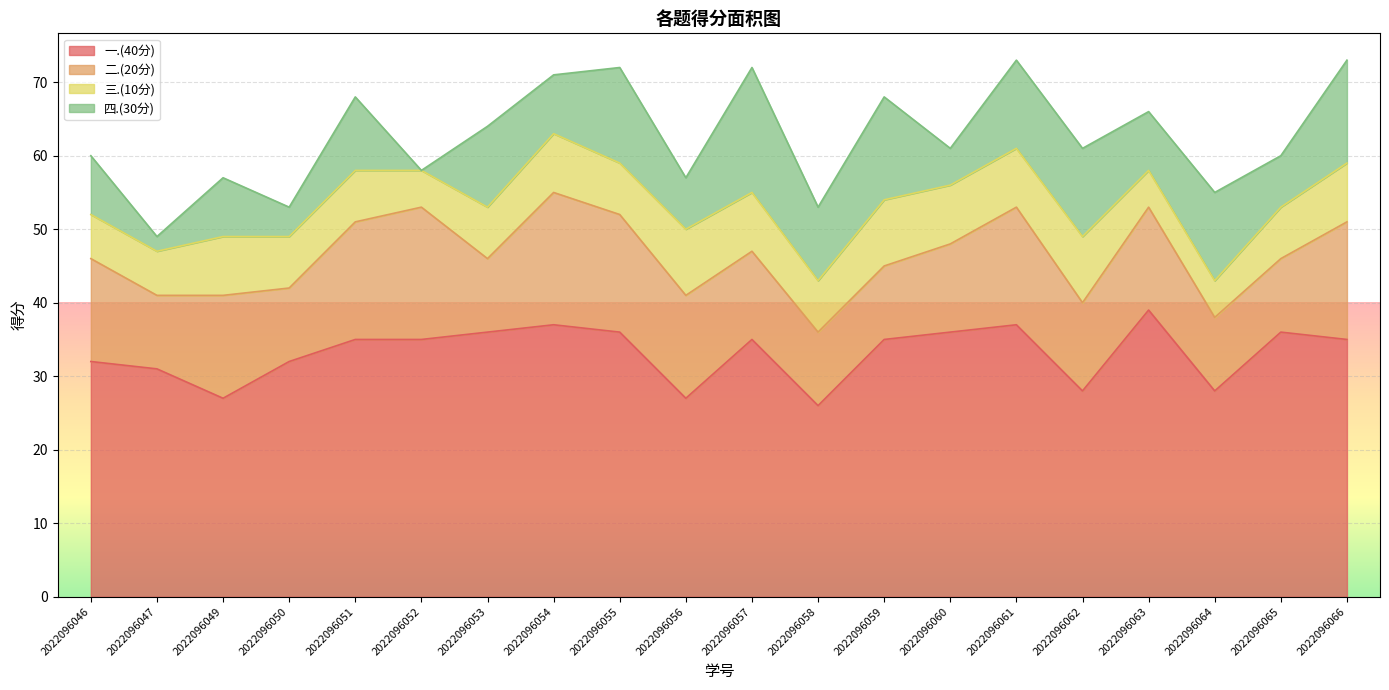

At 2022096056, list the series in order from smallest to largest.

四.(30分), 三.(10分), 二.(20分), 一.(40分)